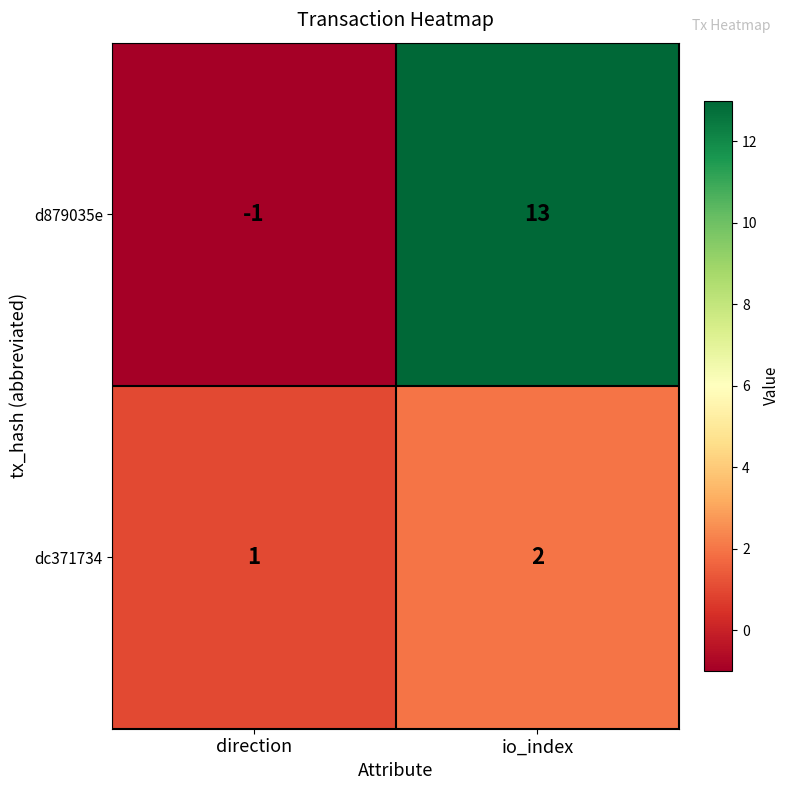

At which label does dc371734 reach its minimum?

direction